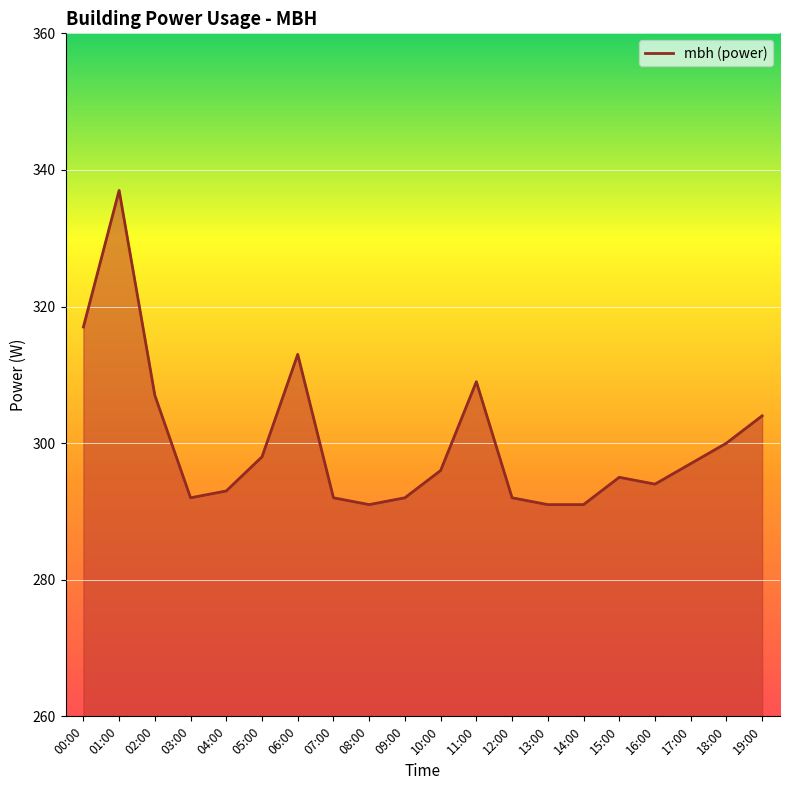

What is the smallest value displayed?

291